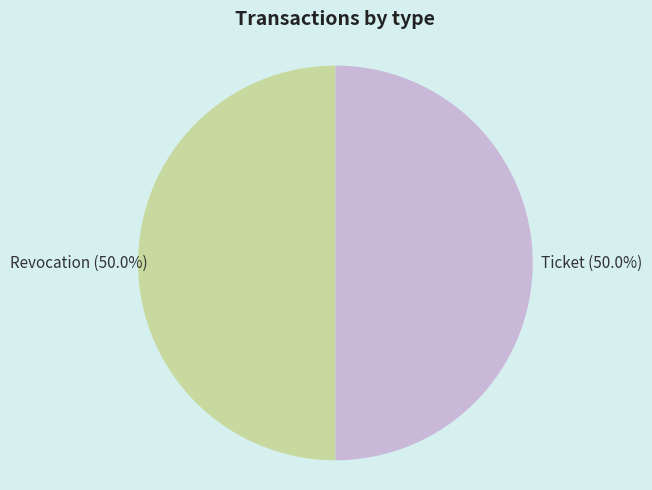

What percentage is NOT represented by Ticket?

50.0%